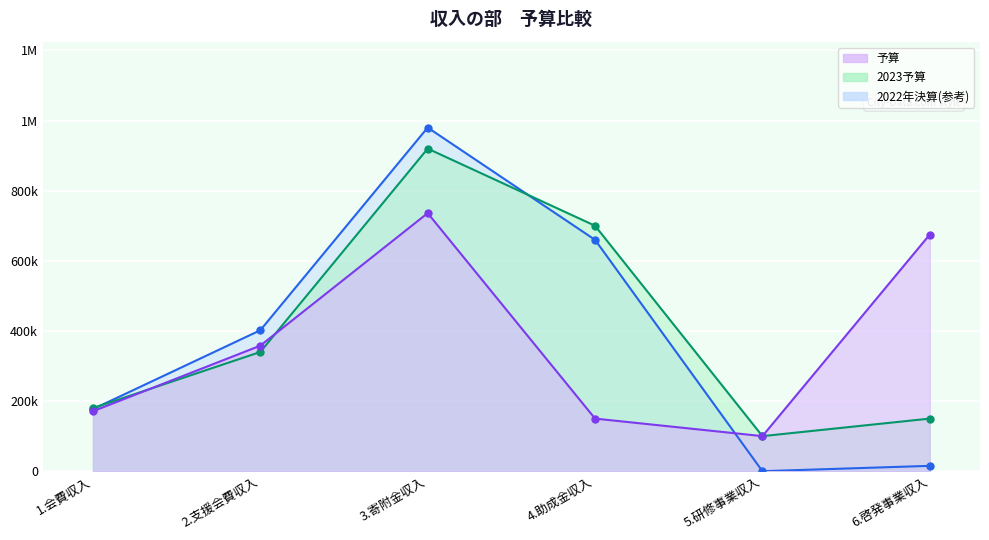

At which category is the sum across all series the highest?

3.寄附金収入